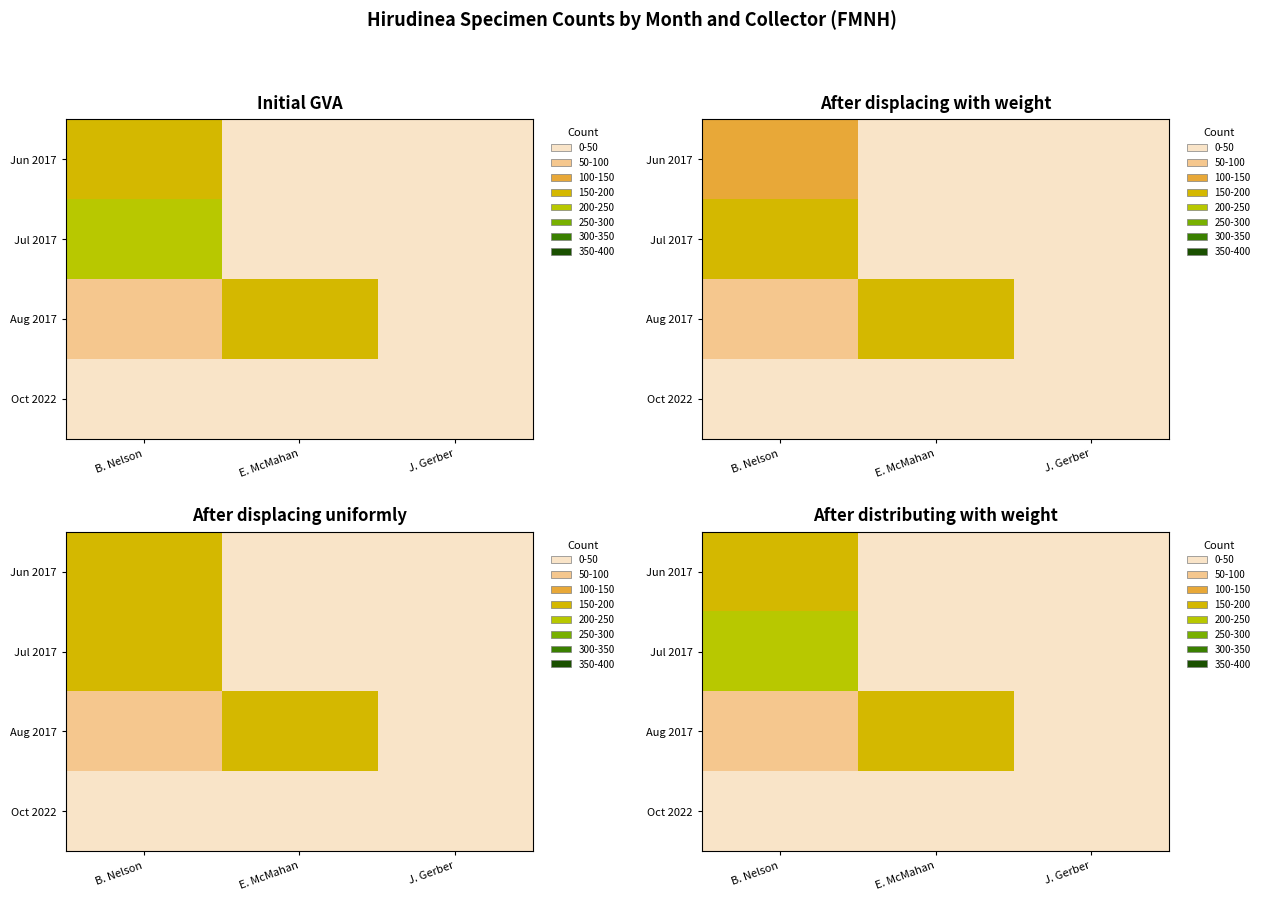

What is the difference between the Aug 2017 values at E. McMahan and J. Gerber?

196.9